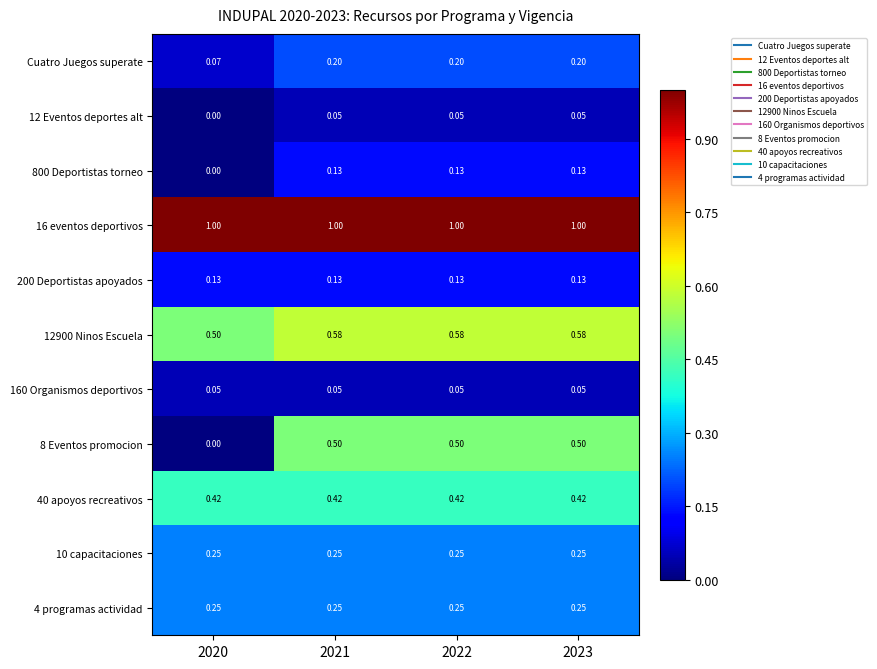

Is the value of 12900 Ninos Escuela at 2020 greater than the value of 16 eventos deportivos at 2020?

No